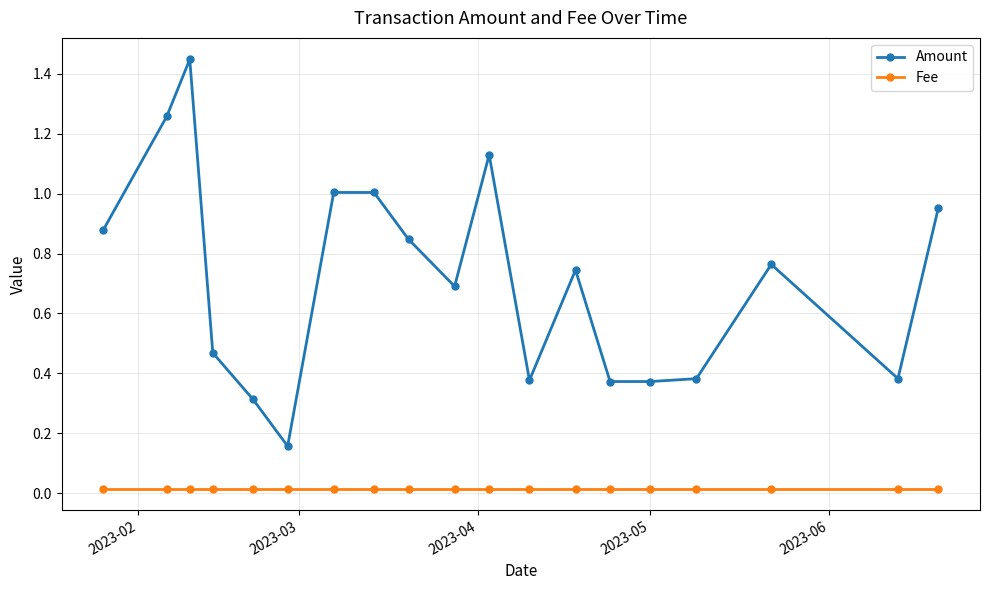

List the series in order of their peak value, lowest first.

Fee, Amount